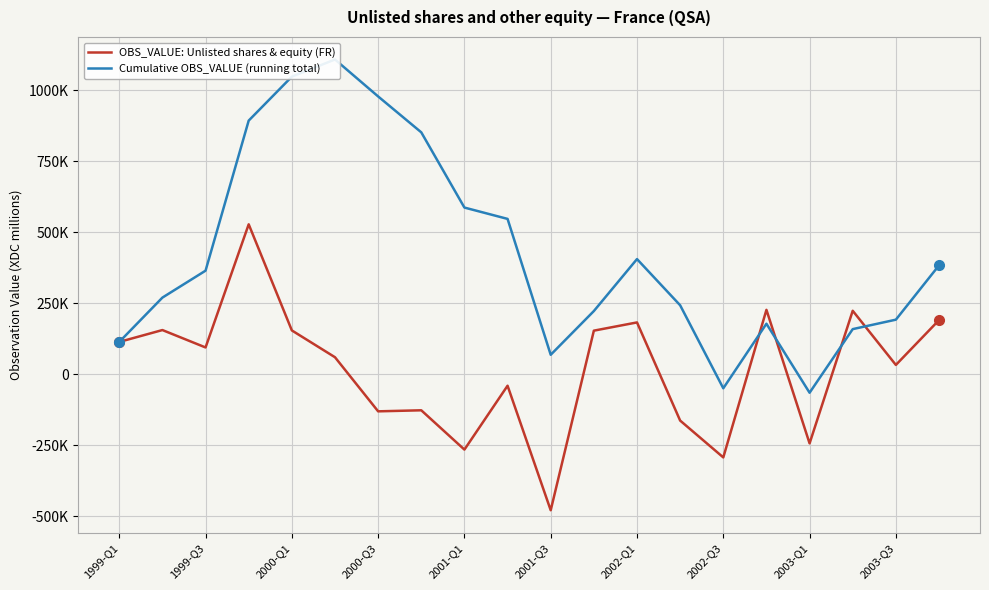

How many values in Cumulative OBS_VALUE (running total) are above zero?

18